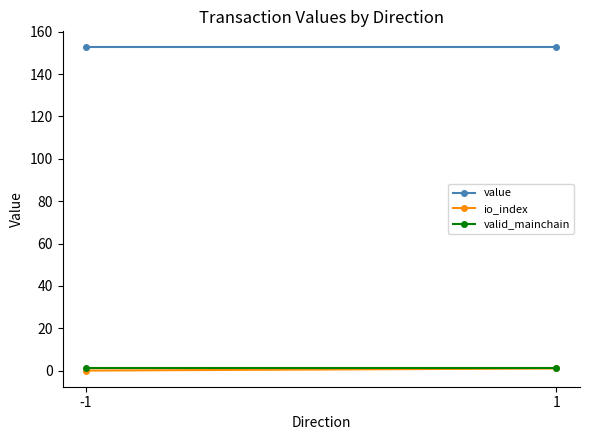

True or false: io_index has a value of 0.0 at -1.

True